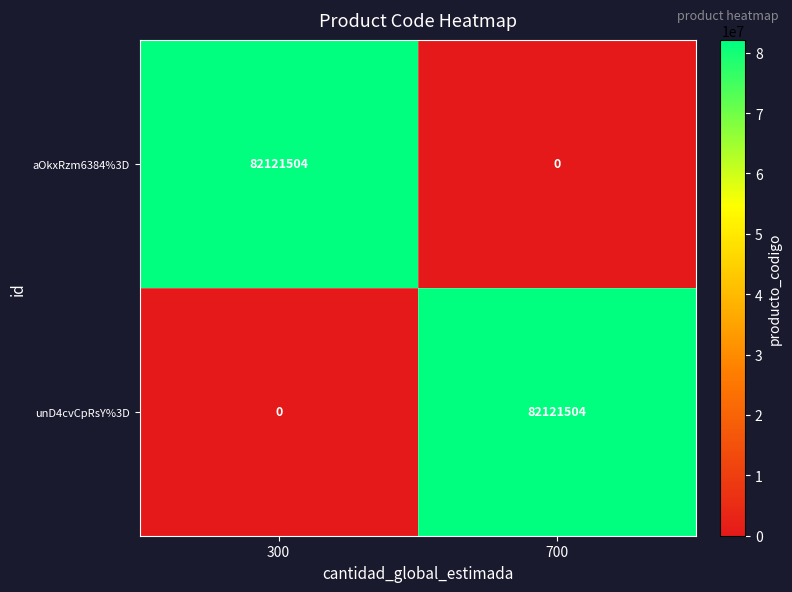

What is the greatest value displayed?

82121504